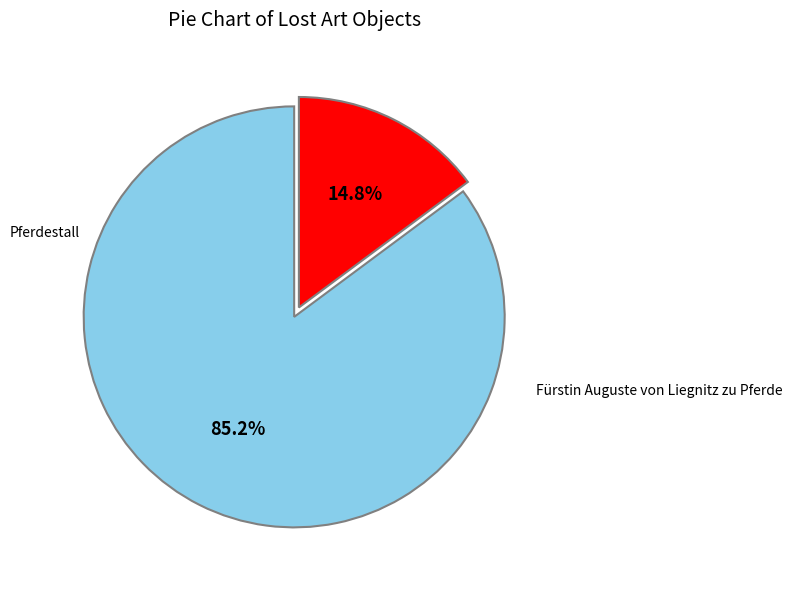

Is there any slice that represents more than half of the pie?

Yes